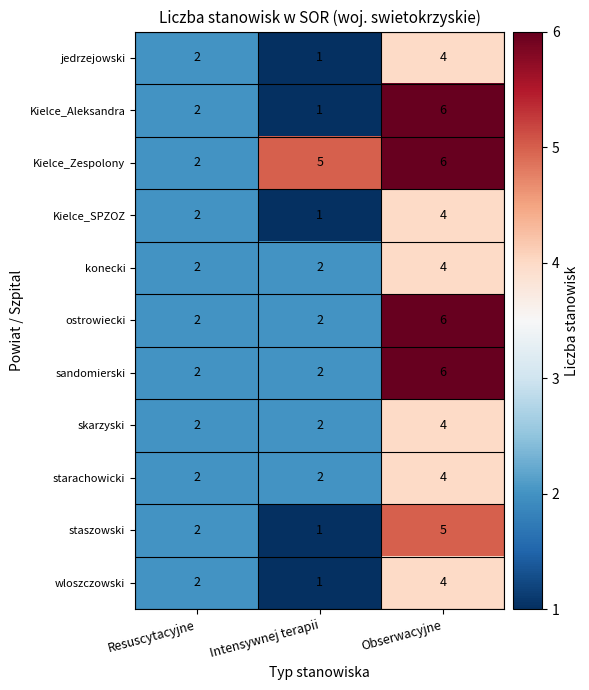

The jedrzejowski series shows 3 at Resuscytacyjne. True or false?

False